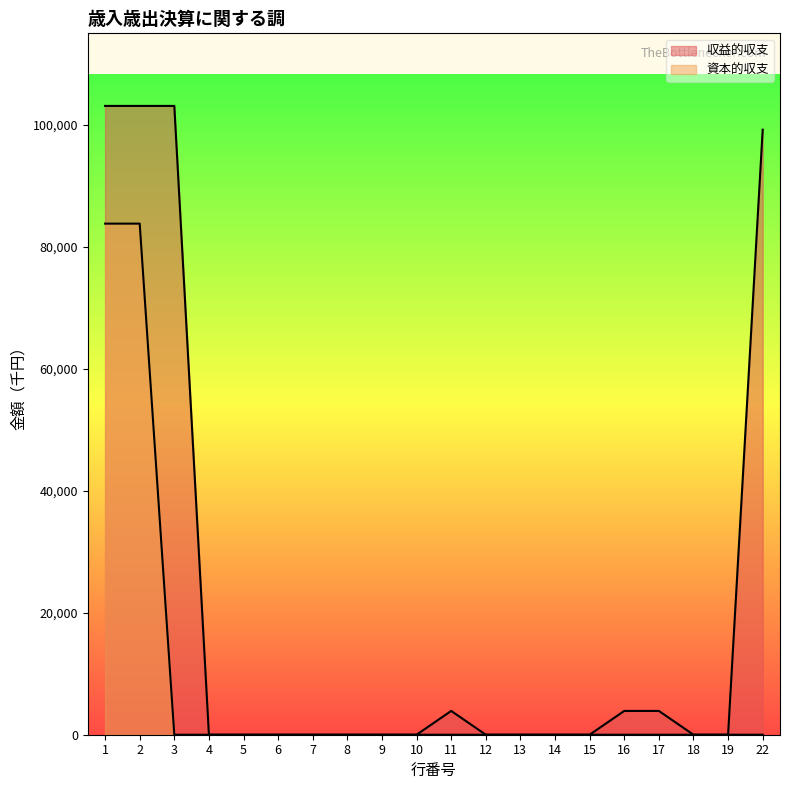

What is the maximum value for 収益的収支?

103100